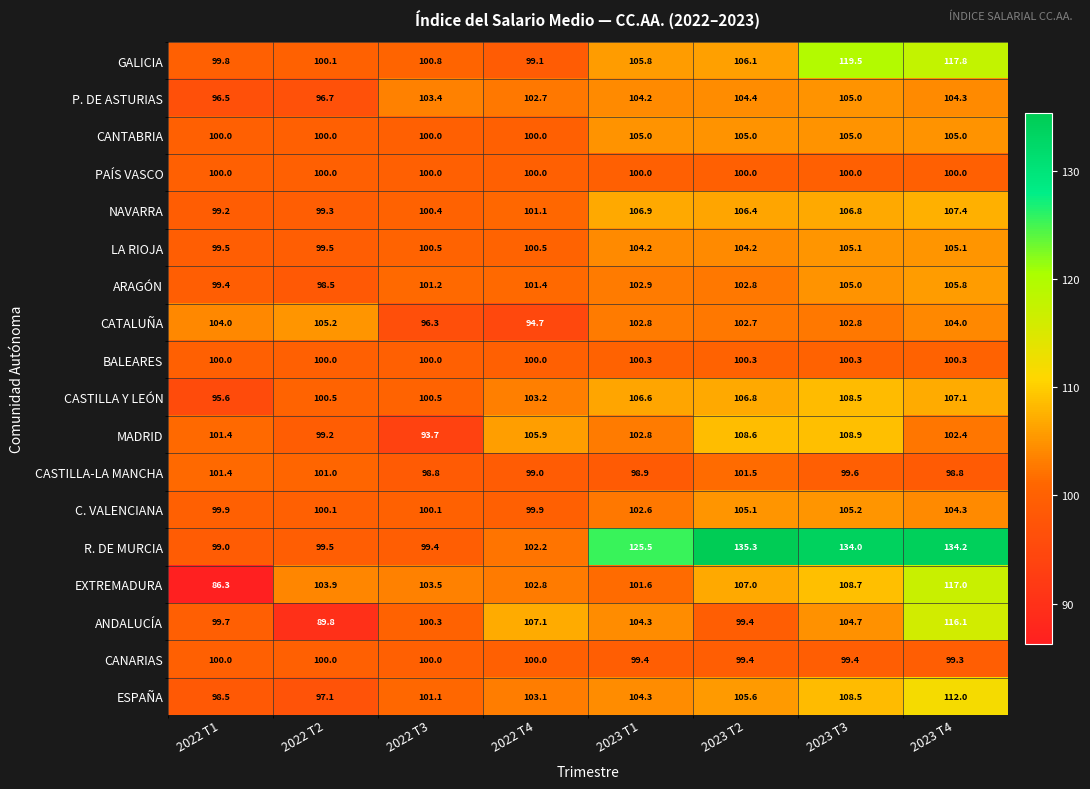

What is the difference between the highest and lowest values at 2022 T4?

12.4